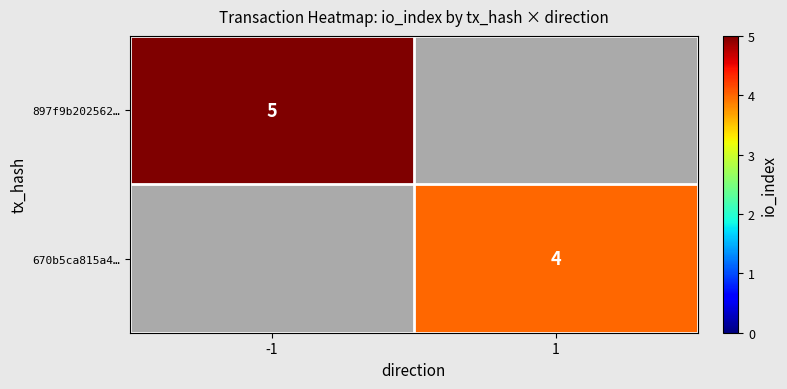

True or false: 897f9b202562… has a value of 5 at -1.

True